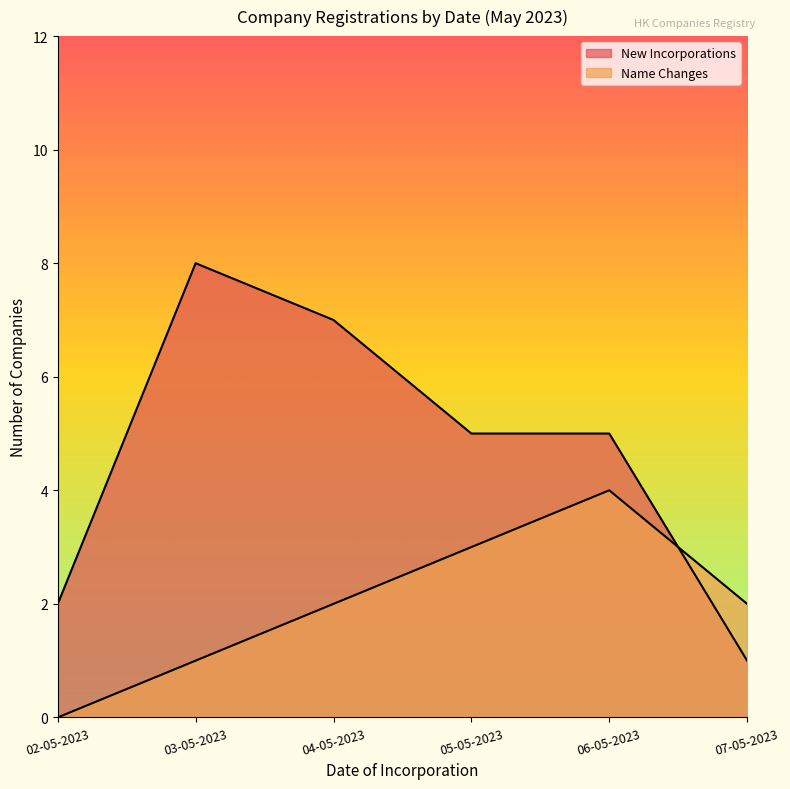

Where does the New Incorporations series first go above 5?

03-05-2023